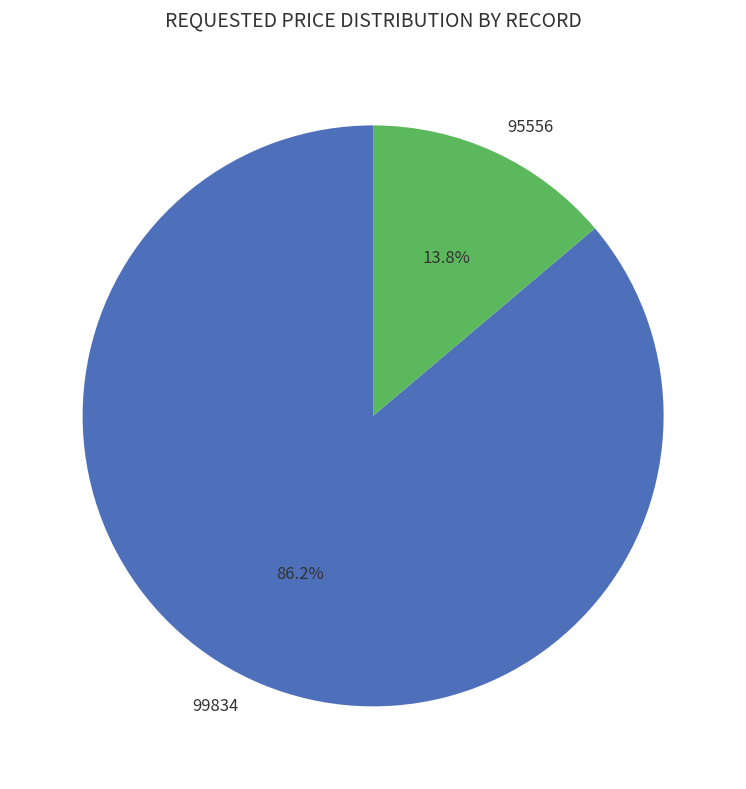

To the nearest percent, what is the combined percentage of 95556 and 99834?

100%